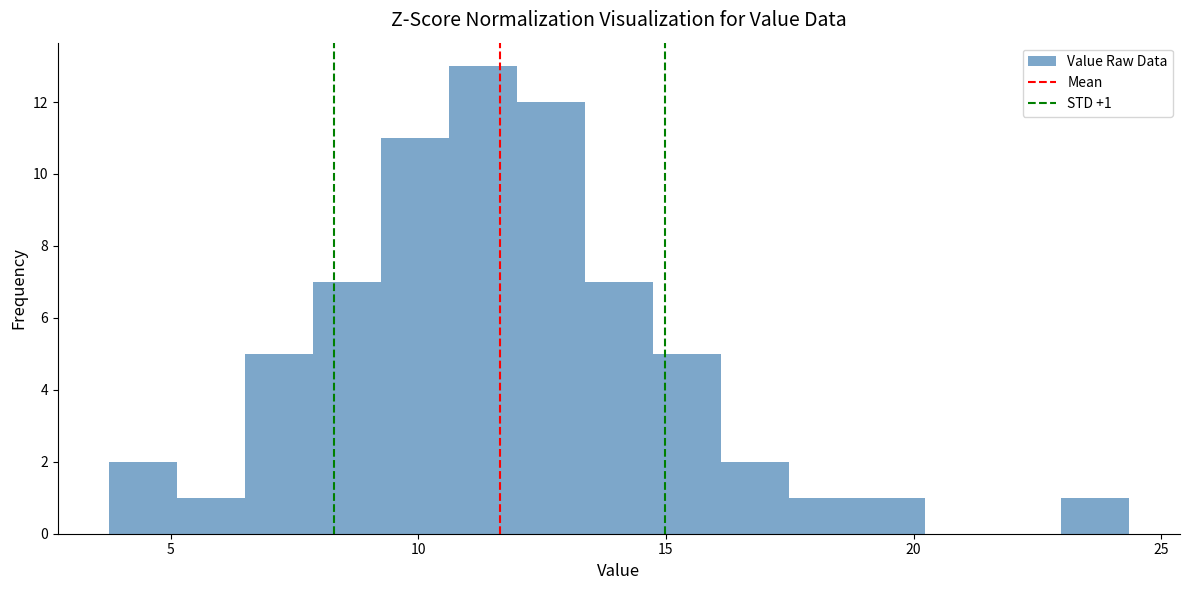

Around what value on the x-axis is the tallest bar? Give the approximate position of its centre, as read against the axis.

11.5